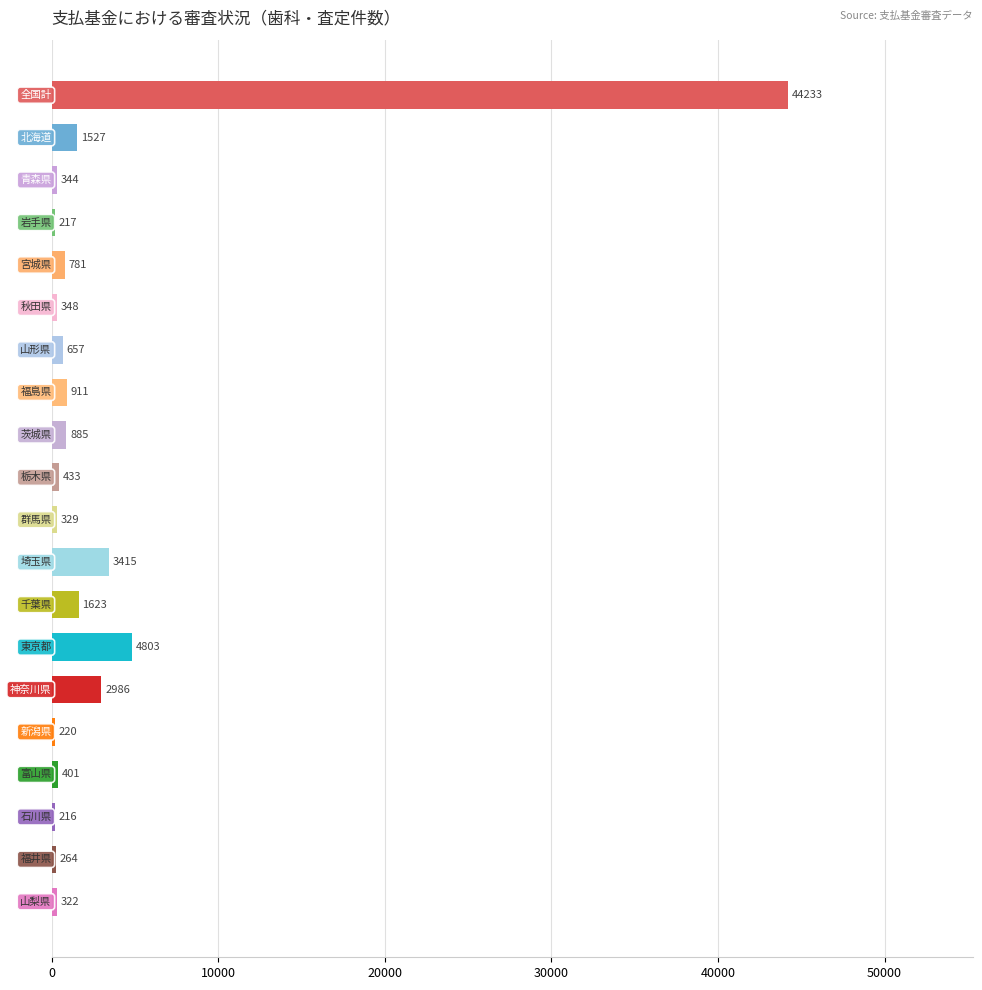

What is the maximum value shown in the chart?

44233